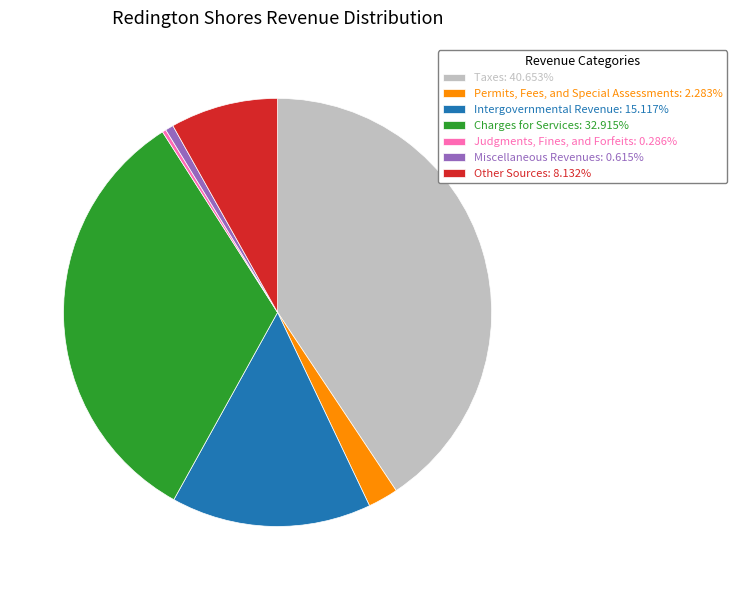

Combined, do Permits, Fees, and Special Assessments: 2.283% and Intergovernmental Revenue: 15.117% account for over 50%?

No